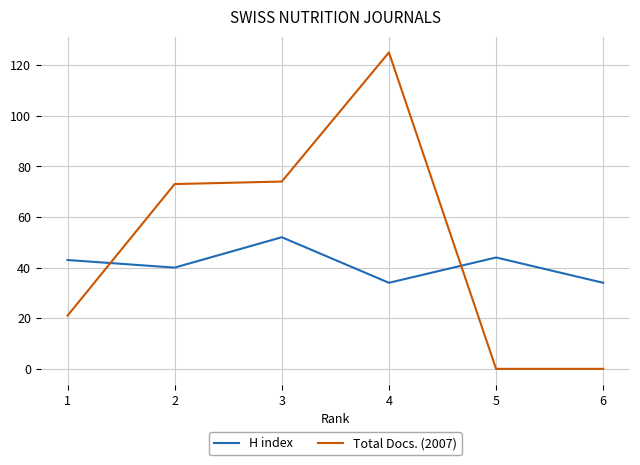

What is the maximum value for Total Docs. (2007)?

125